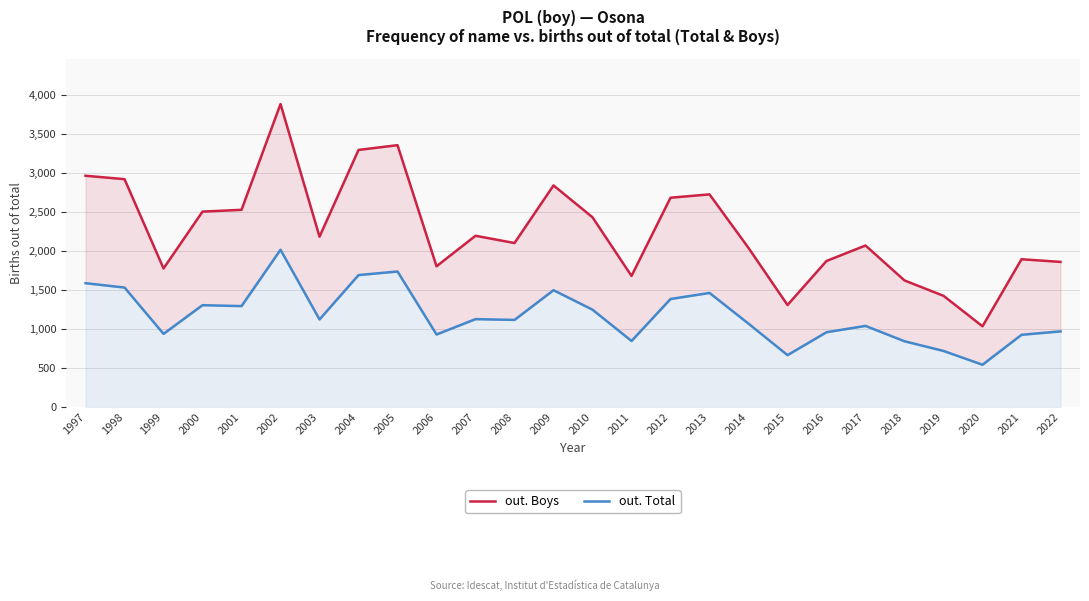

How many interior local valleys does the out. Boys series have?

7